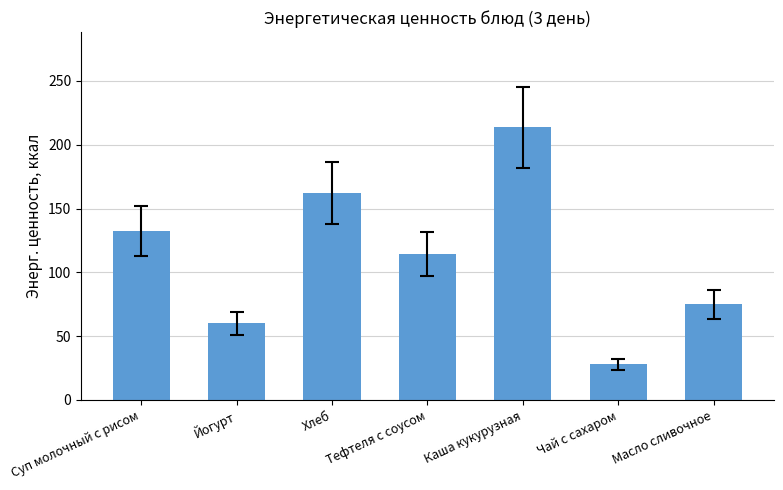

At which label does the data first exceed 114?

Суп молочный с рисом